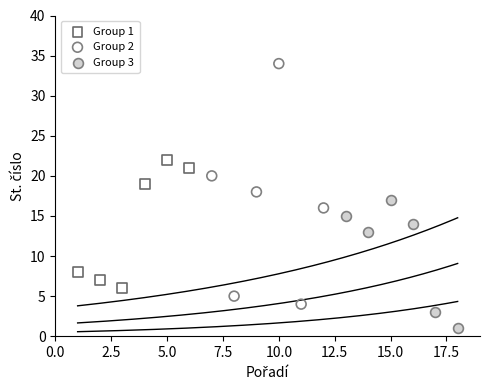

What are all the series names shown in the legend?

Group 1, Group 2, Group 3